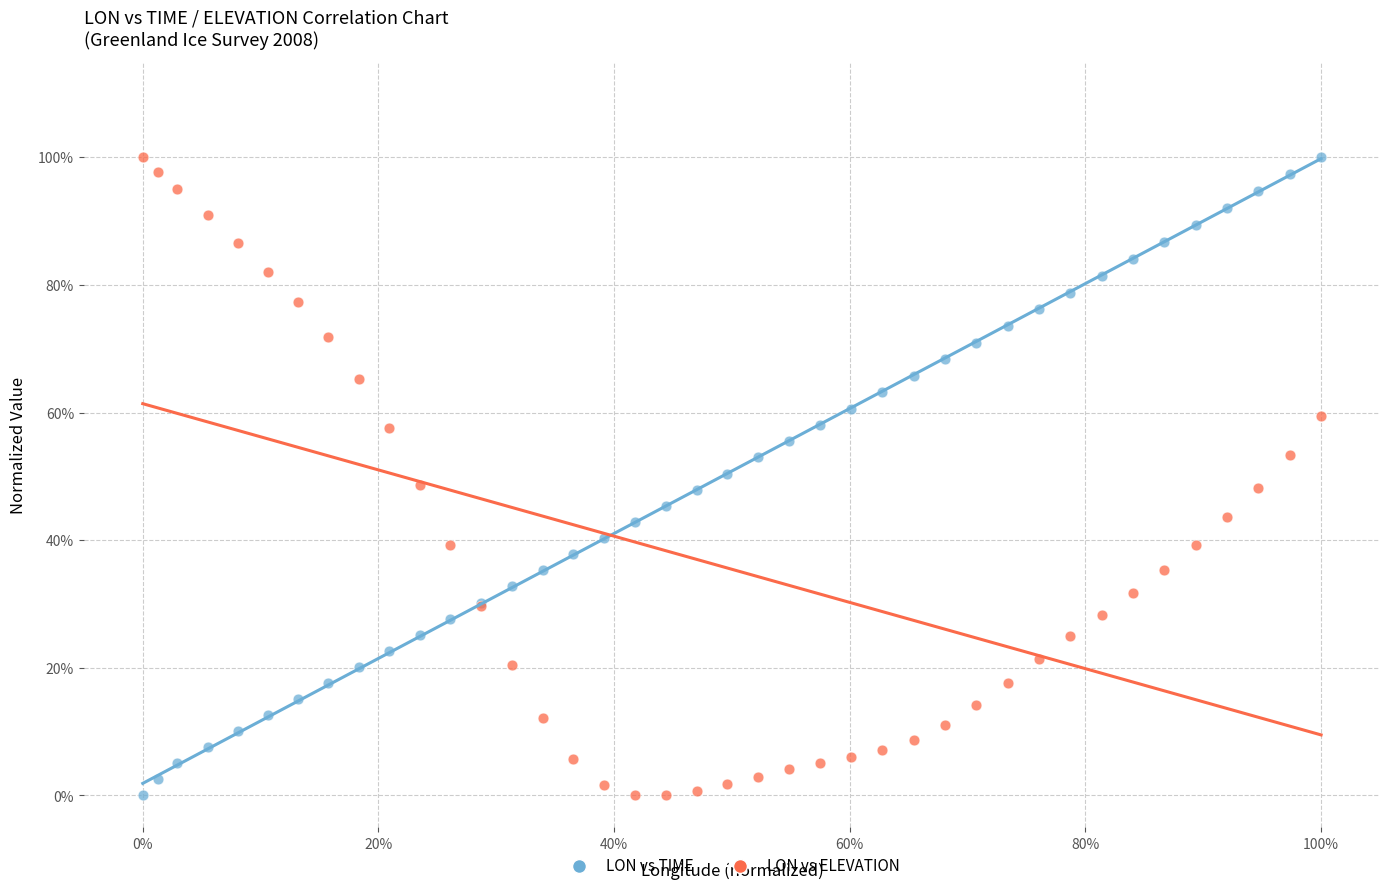

What are all the series names shown in the legend?

LON vs TIME, LON vs ELEVATION